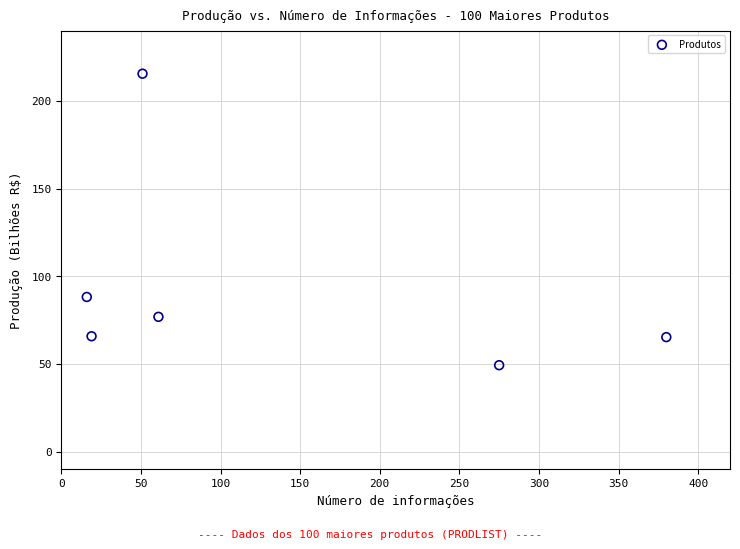

What is the average X value?

133.7